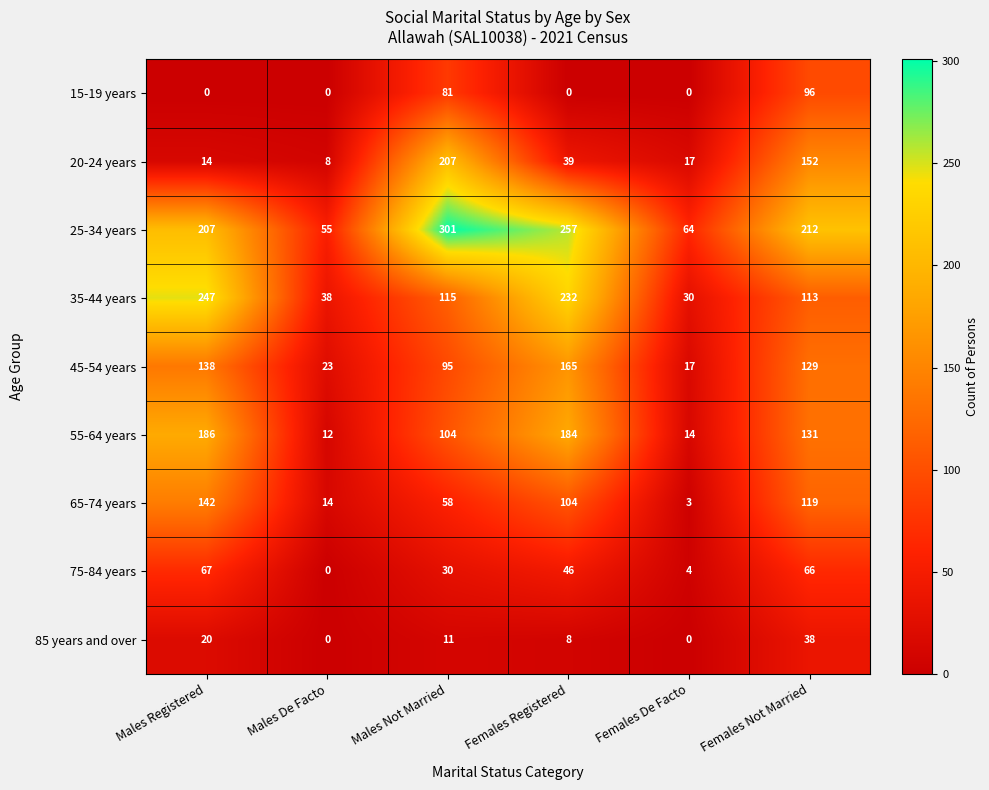

Rank the series at Females Not Married from lowest to highest value.

85 years and over, 75-84 years, 15-19 years, 35-44 years, 65-74 years, 45-54 years, 55-64 years, 20-24 years, 25-34 years